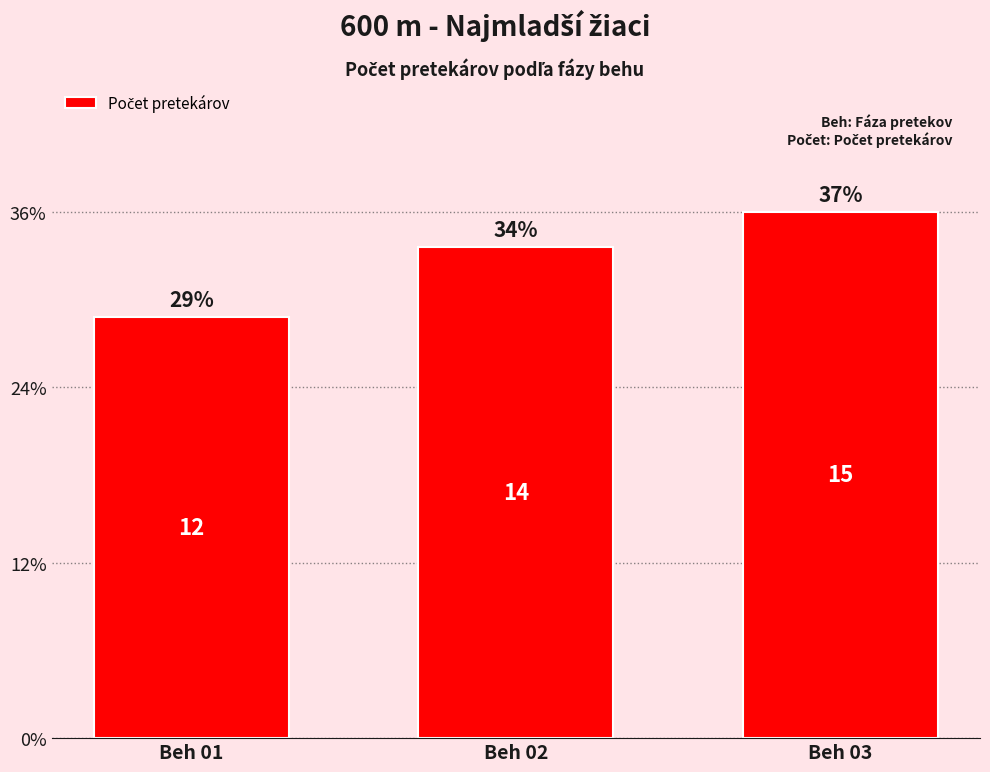

What is the sum of all values?

41